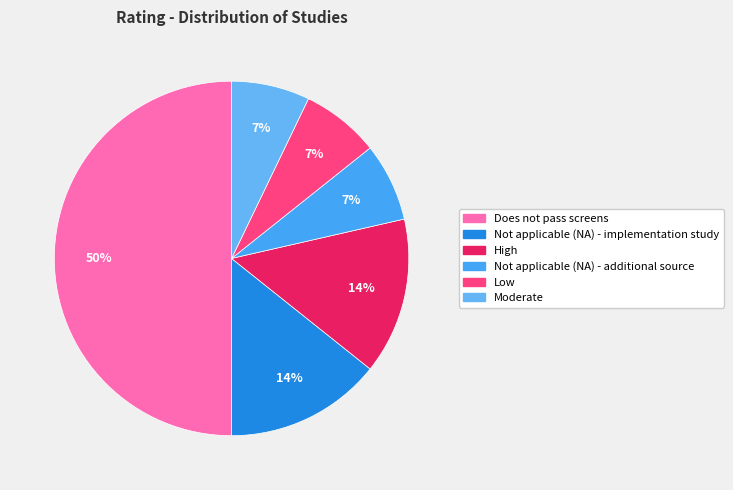

To the nearest percent, what is the difference between the largest and smallest slice percentages?

43%